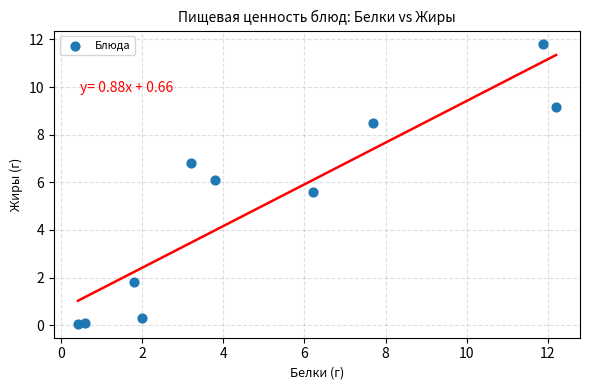

What is the average Y value?

5.0